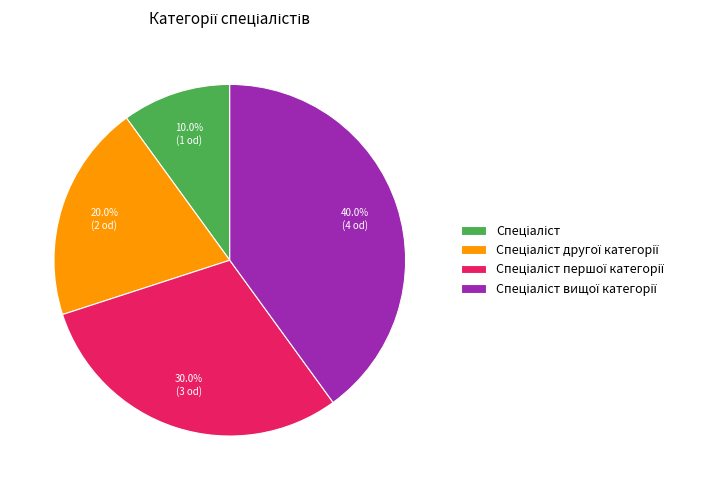

Does any single category account for the majority?

No